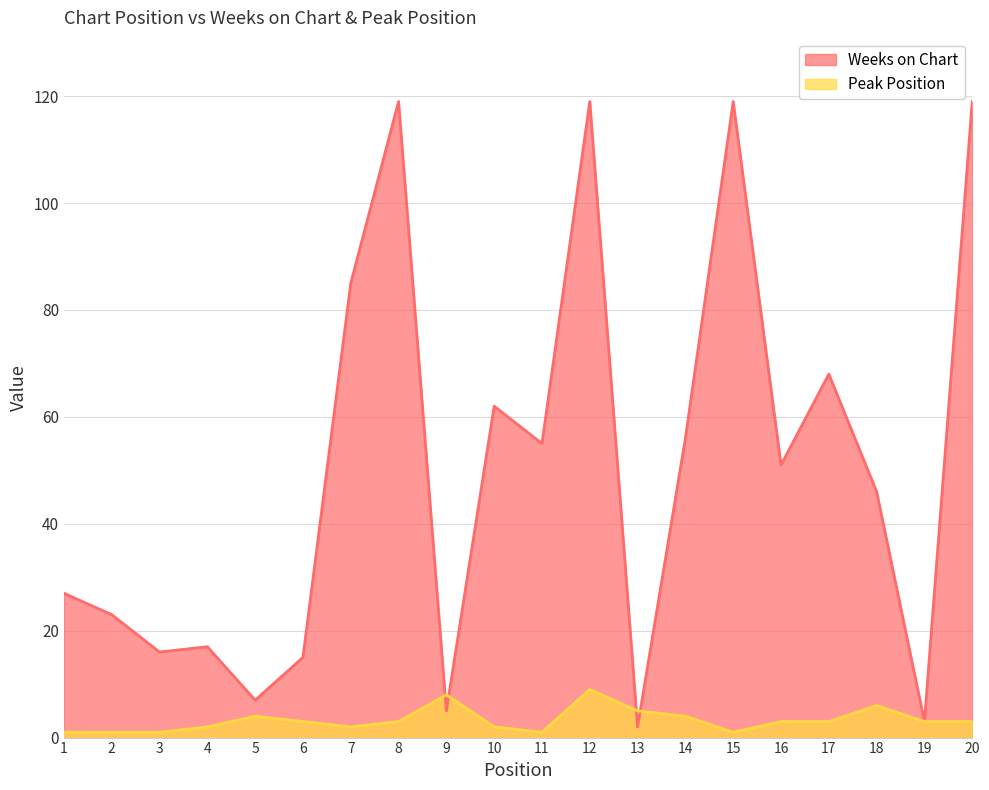

At 6, list the series in order from smallest to largest.

Peak Position, Weeks on Chart